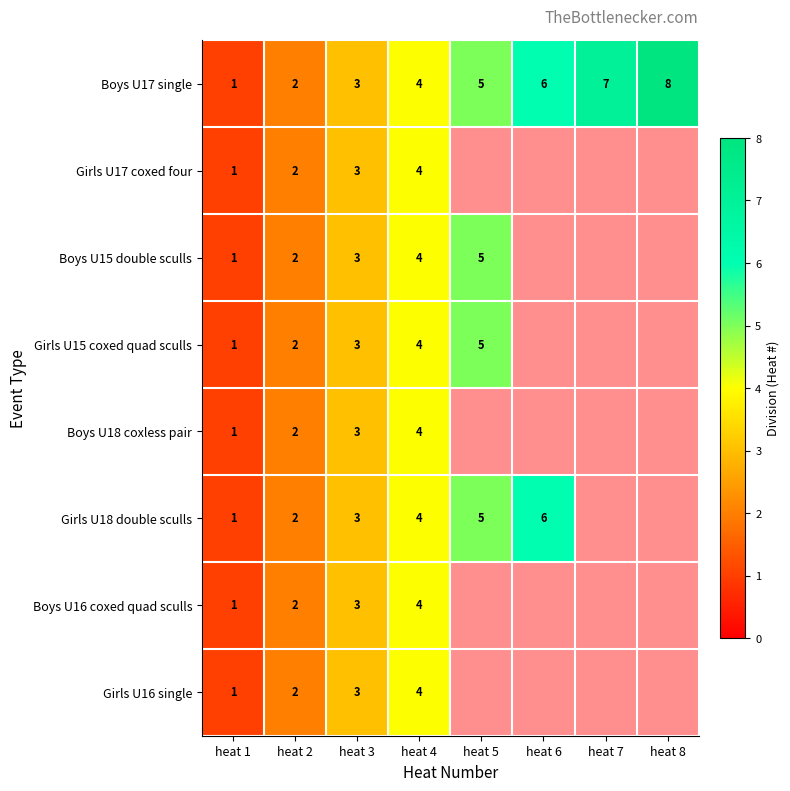

At which category does the chart reach its minimum across all series?

heat 1